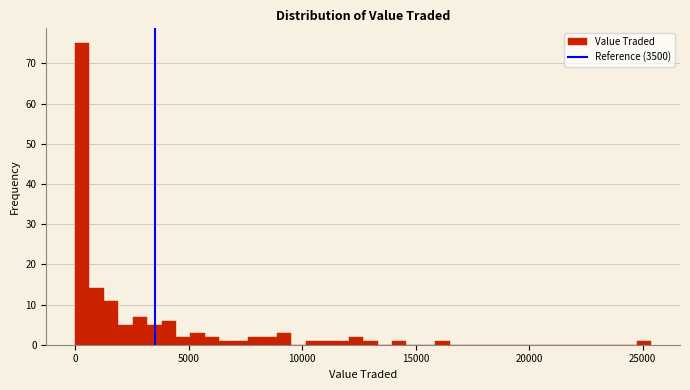

Around what value on the x-axis is the tallest bar? Give the approximate position of its centre, as read against the axis.

500